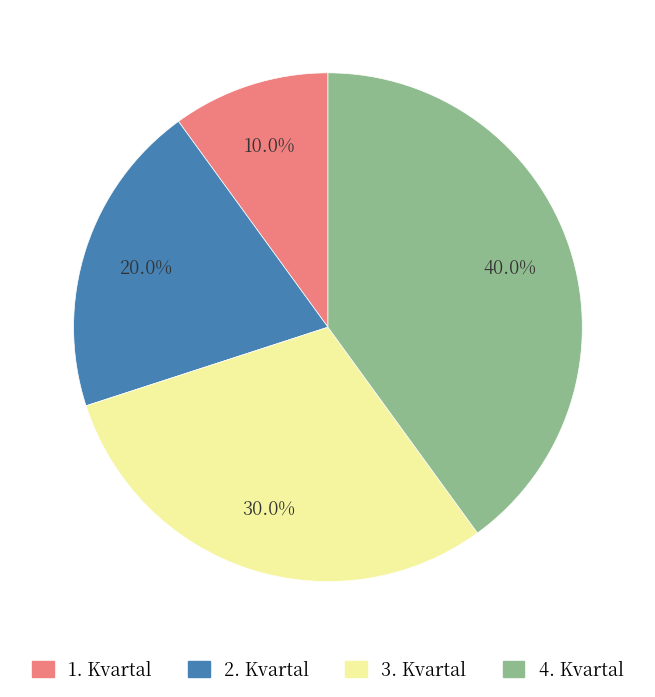

True or false: 3. Kvartal accounts for 30% of the total.

True